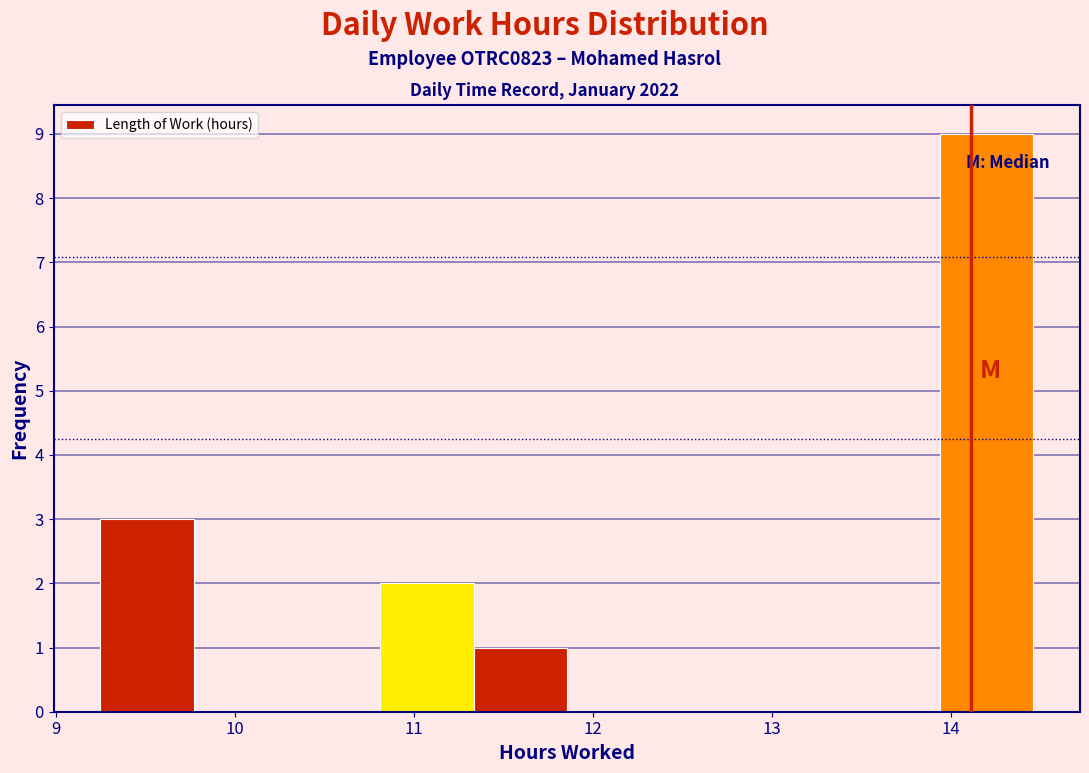

What is the height of the bar covering 13.9 to 14.5 on the x-axis? Neither the bar edges nor the heights are printed on the chart, so give them approximately, as read against the axes.

9